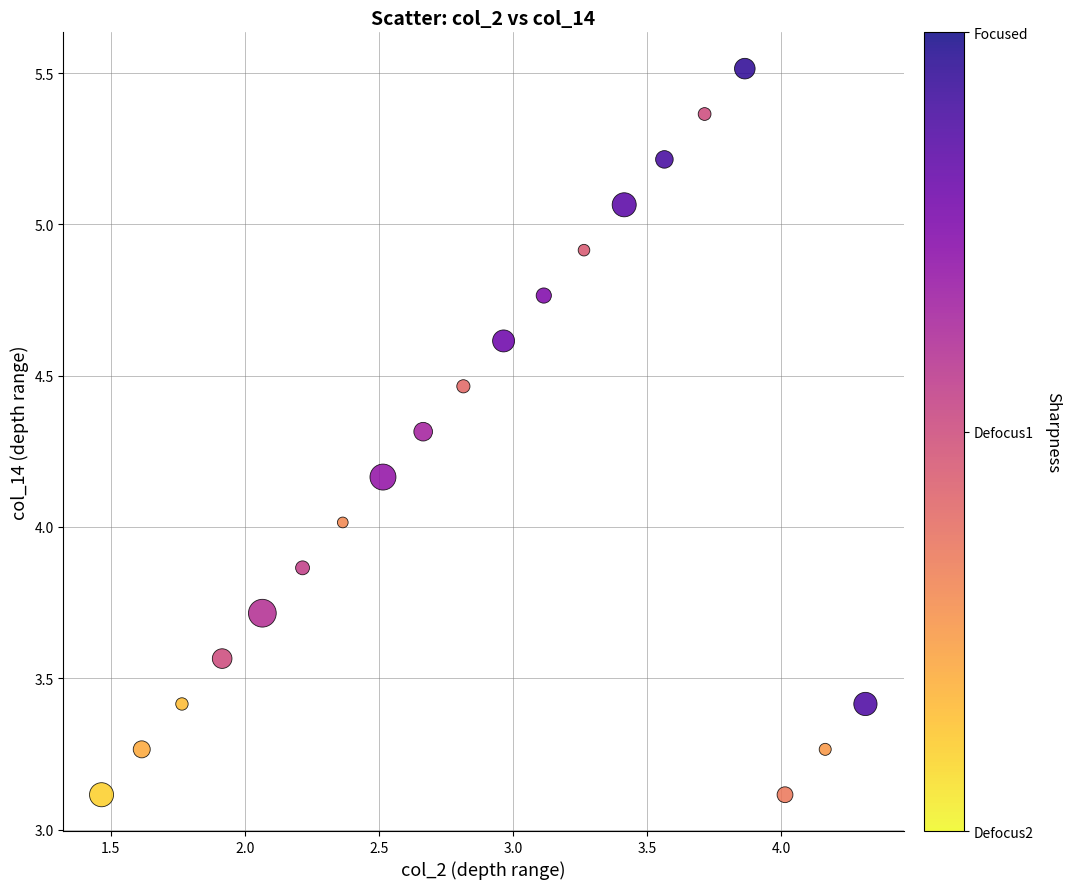

What is the range of Y values (max minus min)?

2.4